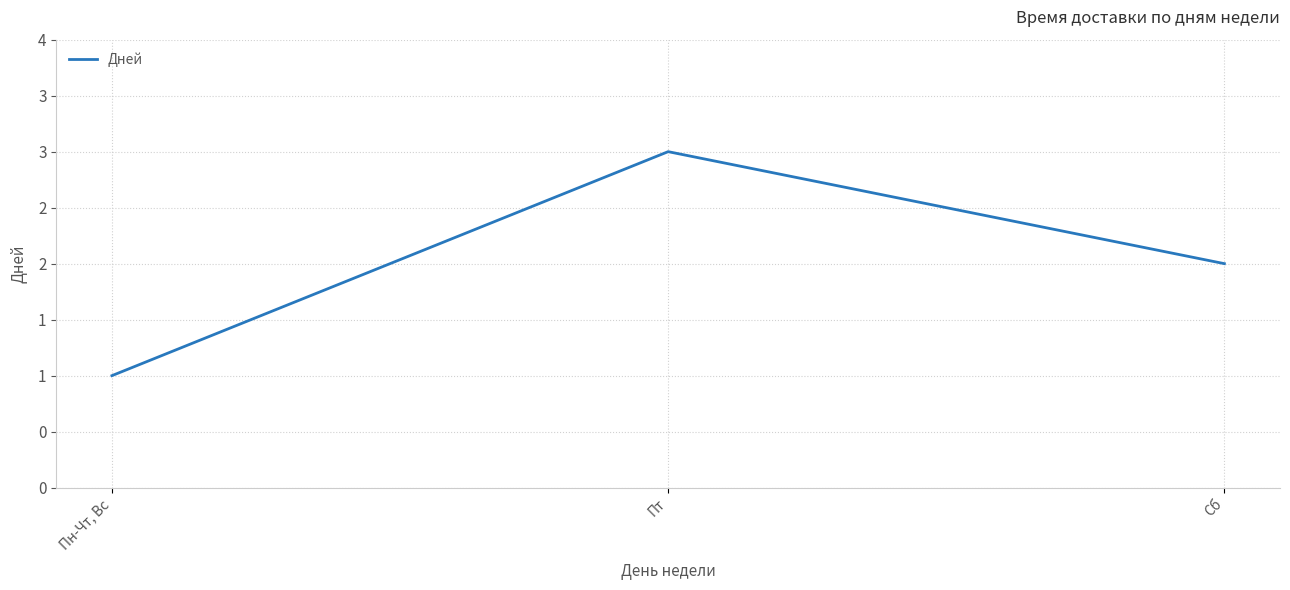

Approximately how many times larger is the value at Пн-Чт, Вс compared to Пт?

0.3